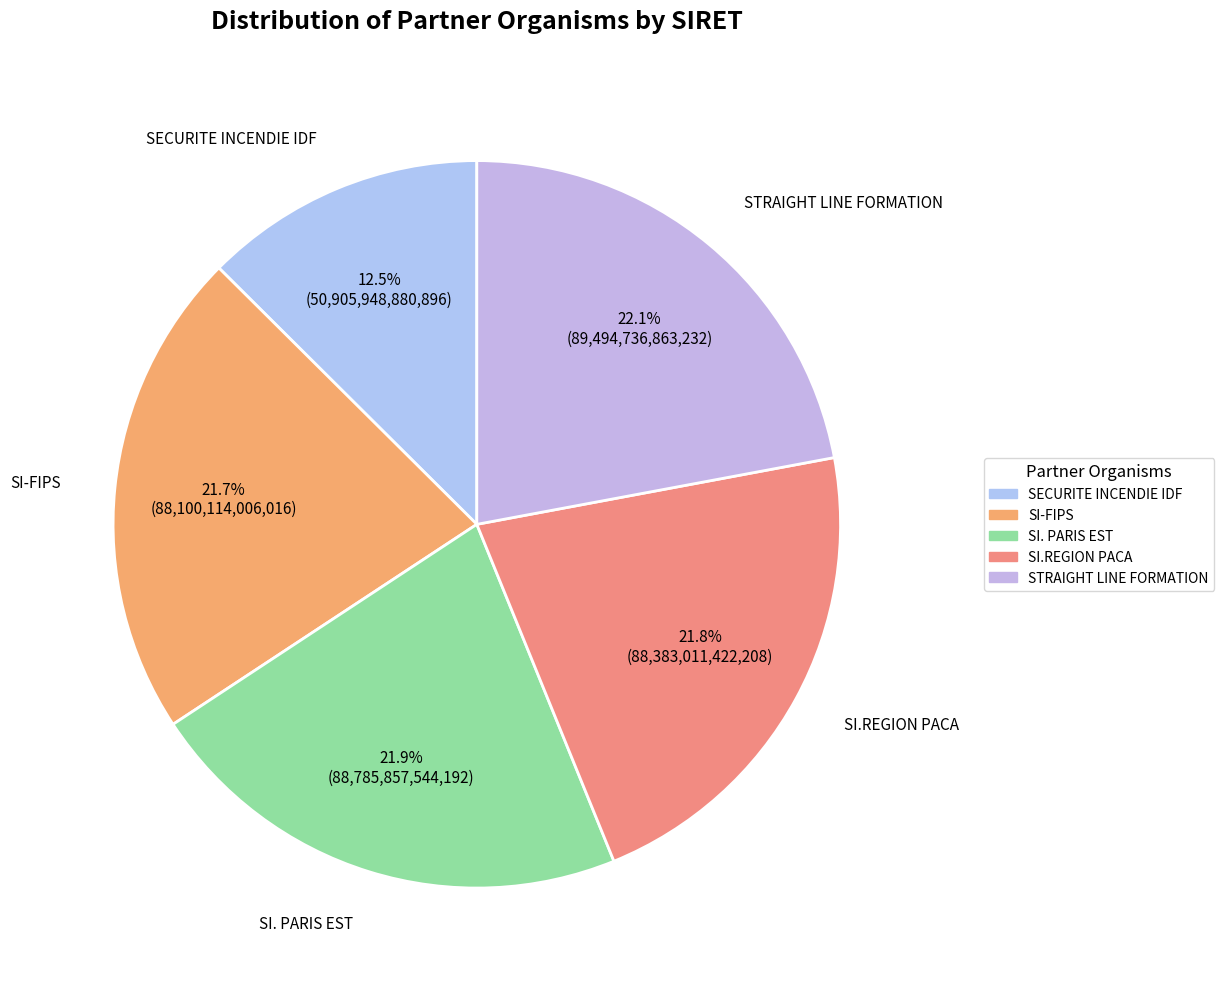

Is there a majority slice in this chart?

No